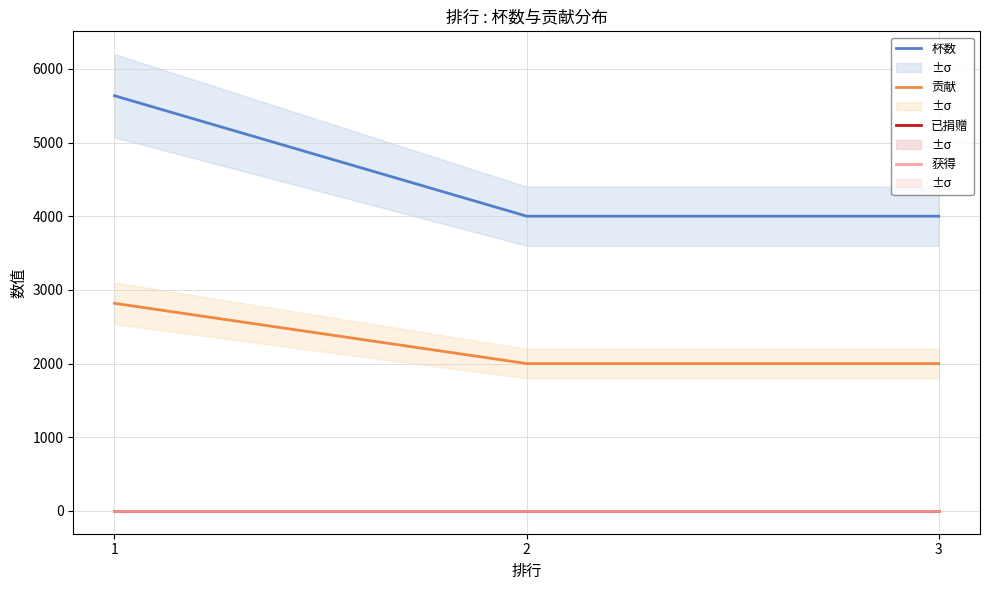

Reading left to right, transcribe all the data shown in this chart.

杯数: 1=5636	2=4001	3=4001
贡献: 1=2818	2=2000	3=2000
已捐赠: 1=0	2=0	3=0
获得: 1=0	2=0	3=0